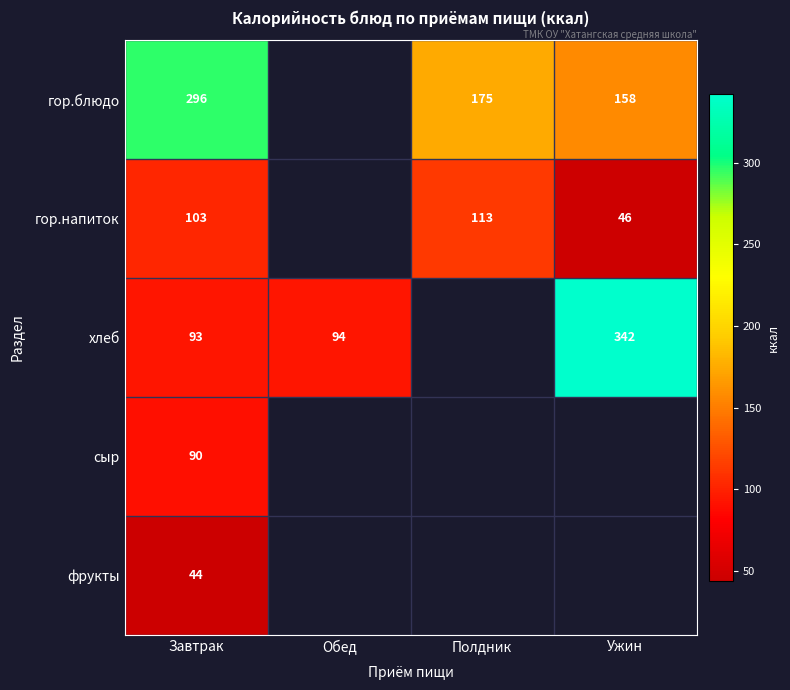

Which label corresponds to the smallest value in the chart?

Завтрак